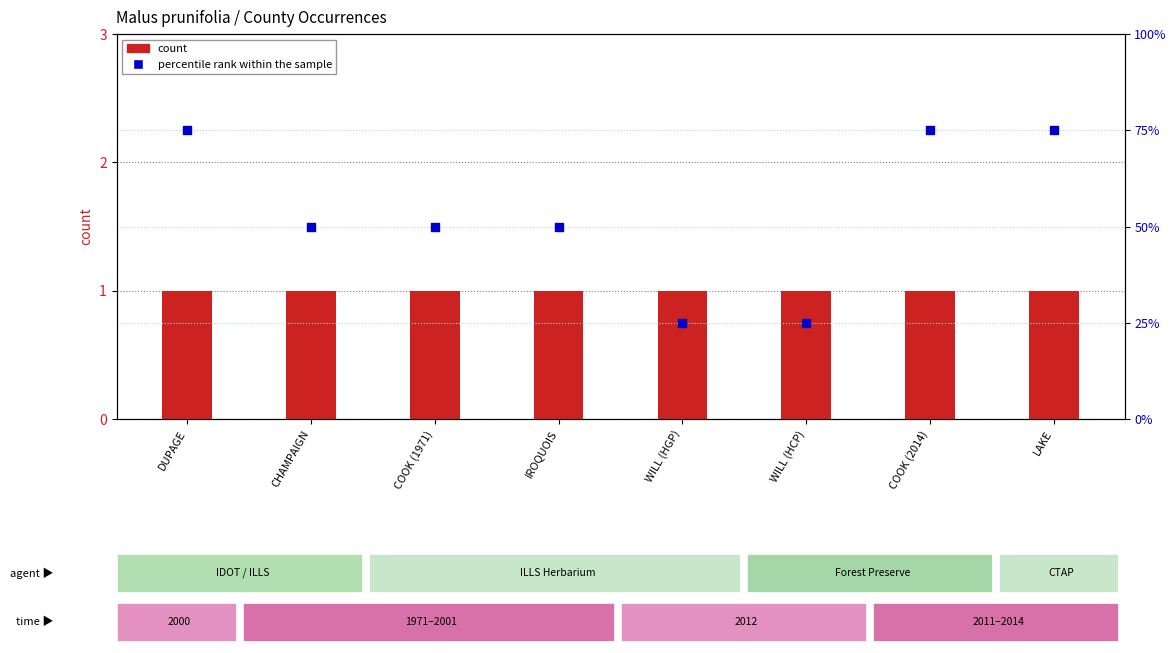

What are all the series names shown in the legend?

count, percentile rank within the sample